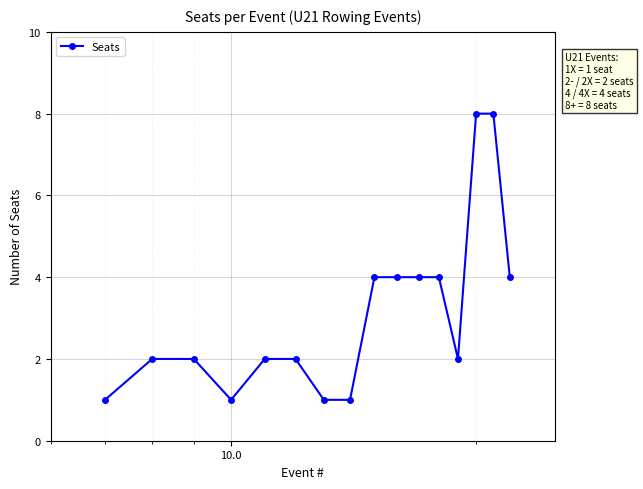

What is the average value?

3